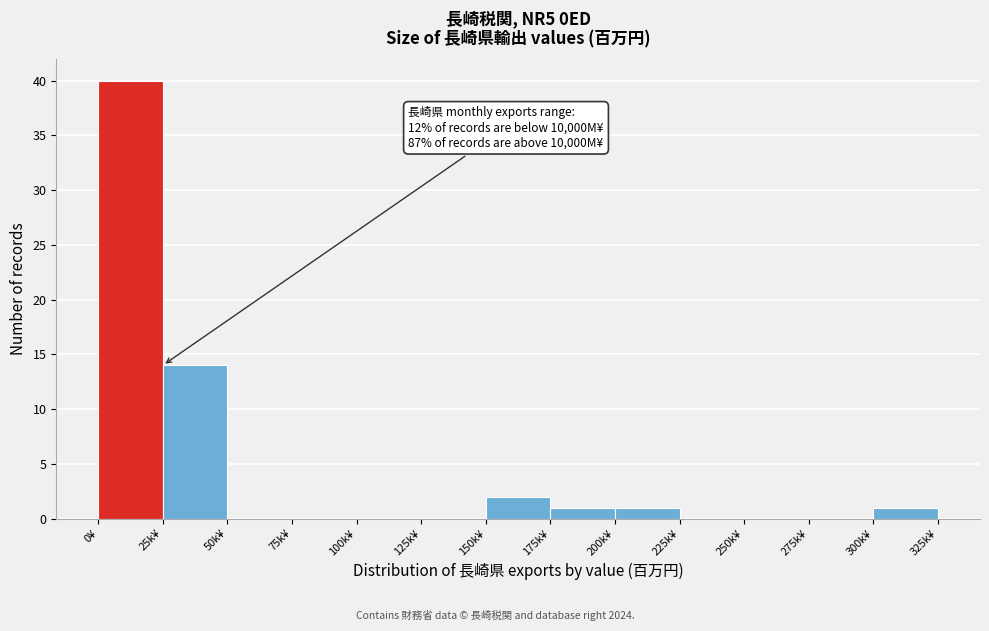

Reading right to left, what are all the values shown in this chart?

300k¥=1	275k¥=0	250k¥=0	225k¥=0	200k¥=1	175k¥=1	150k¥=2	125k¥=0	100k¥=0	75k¥=0	50k¥=0	25k¥=14	0¥=40